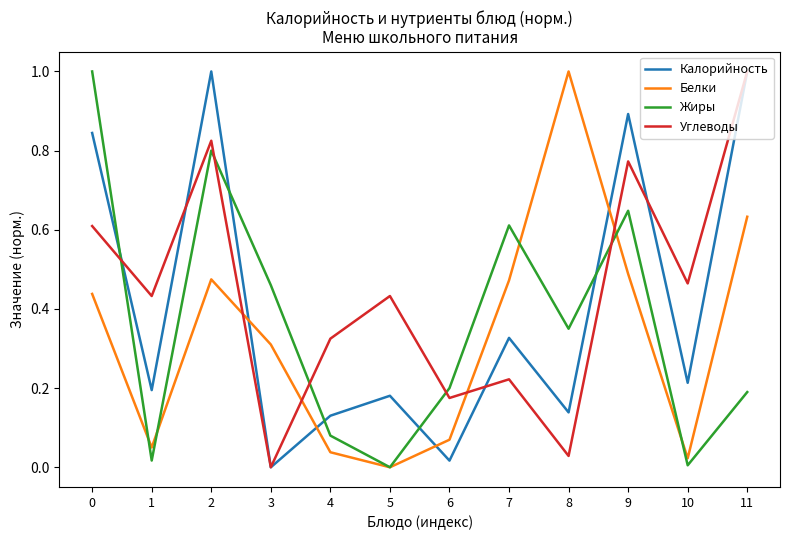

What are all the series names shown in the legend?

Калорийность, Белки, Жиры, Углеводы